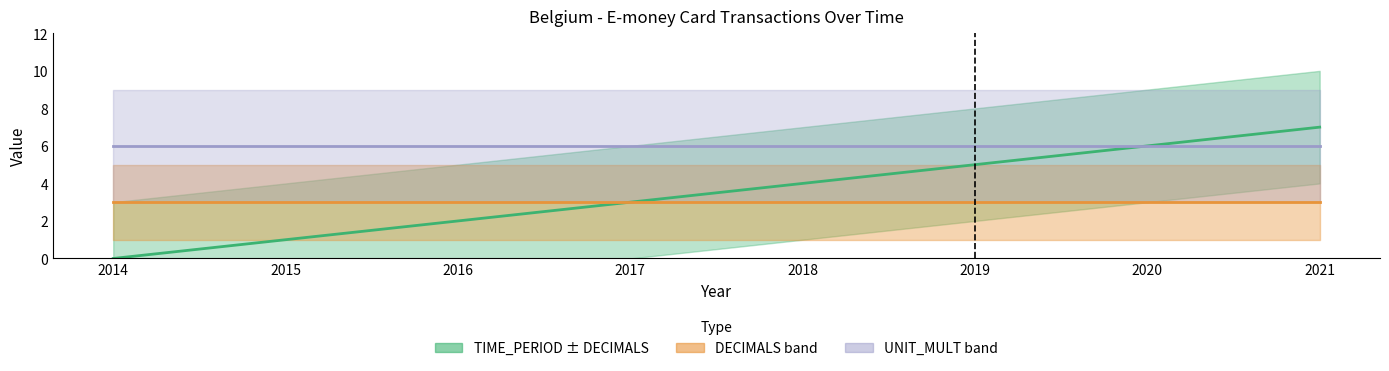

Reading left to right, list all the values displayed in this chart.

TIME_PERIOD (normalised): 0	1	2	3	4	5	6	7
DECIMALS: 3	3	3	3	3	3	3	3
UNIT_MULT: 6	6	6	6	6	6	6	6